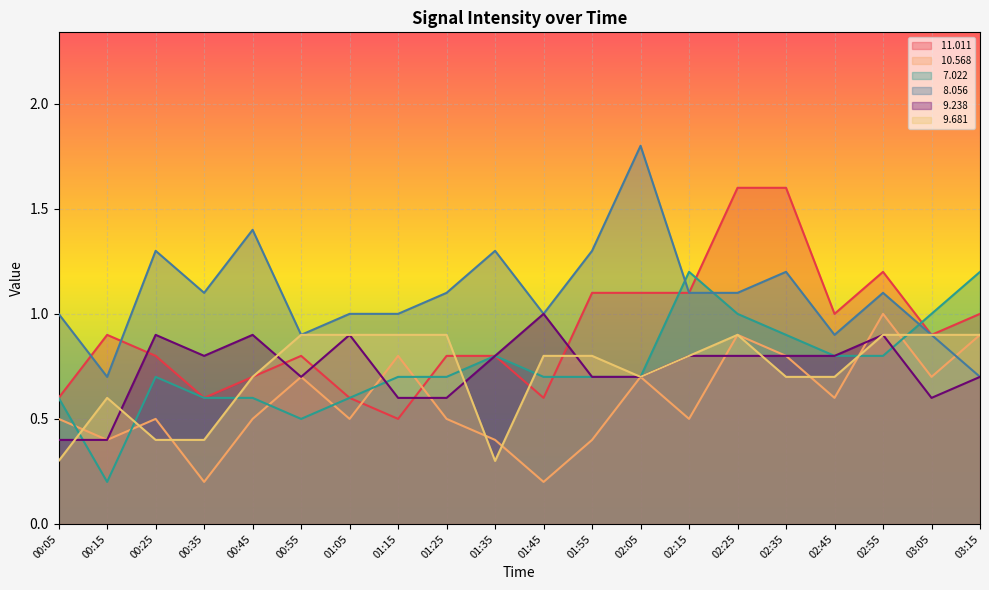

At which category does   9.681 reach its first local valley?

01:35